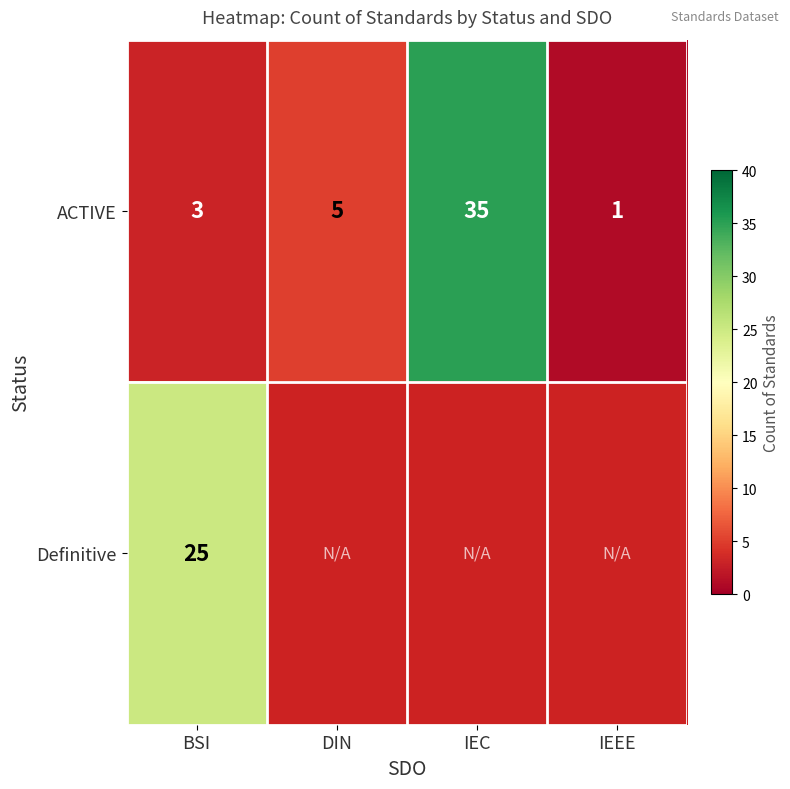

The value of ACTIVE at BSI is 3. True or false?

True